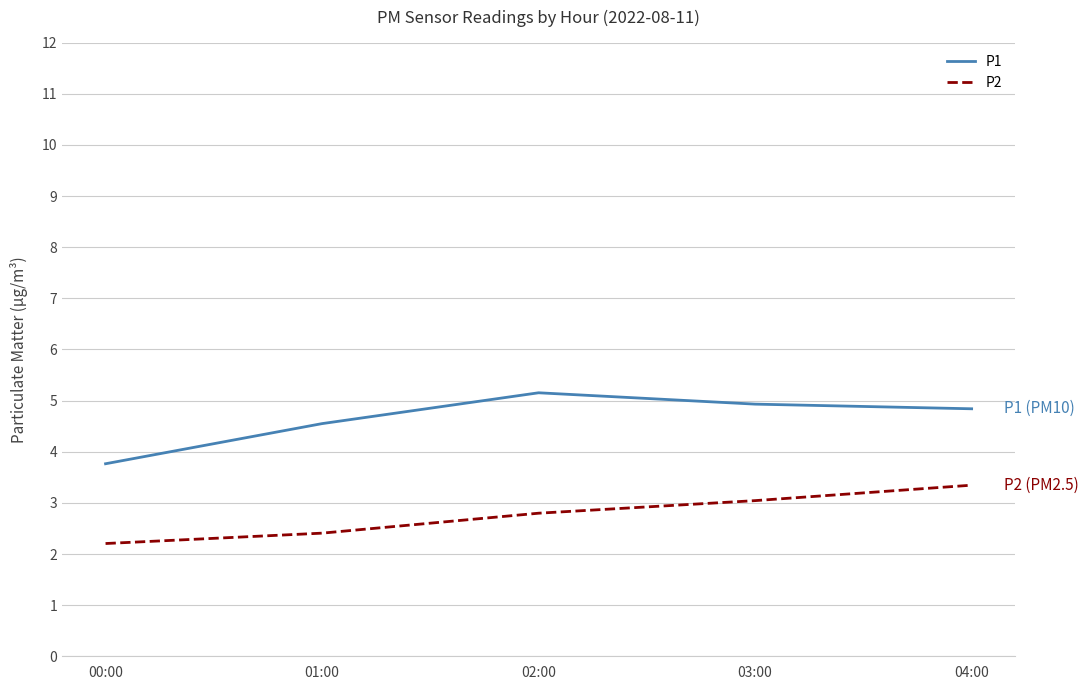

What position from the right is 02:00?

3